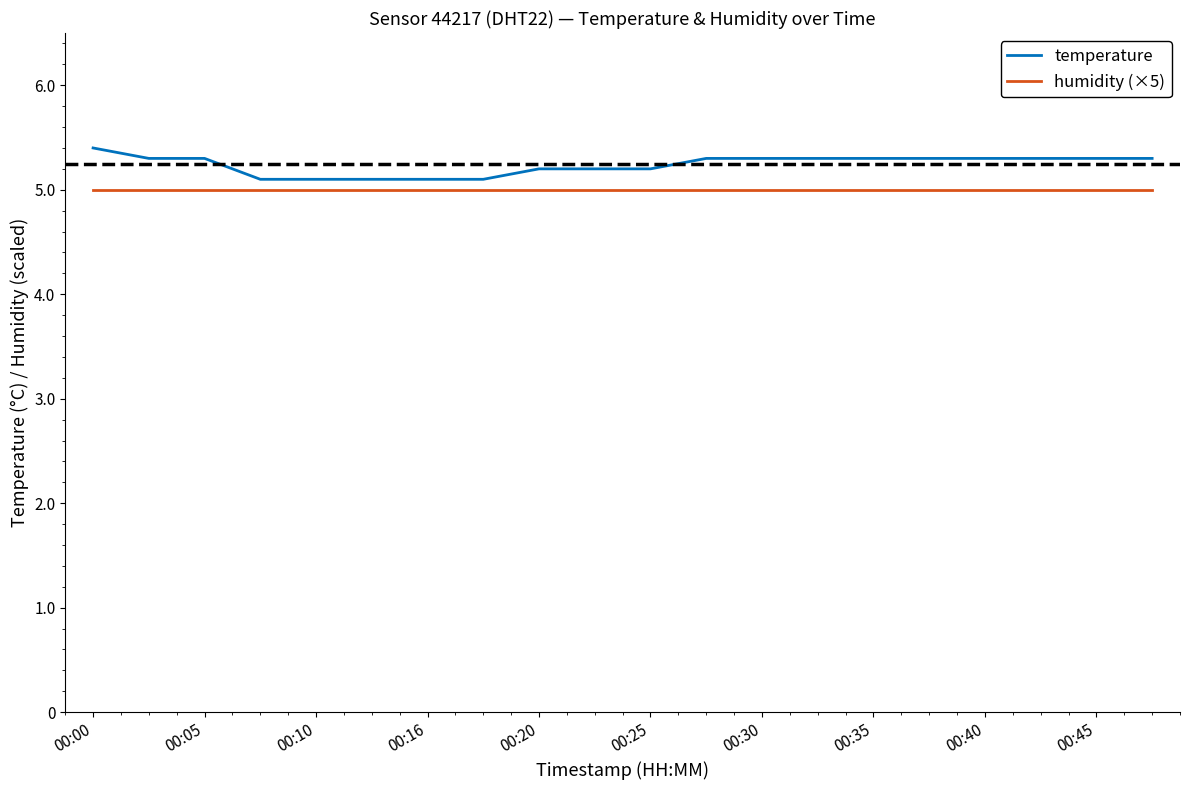

What is the difference between the maximum and minimum values in the temperature series?

0.3